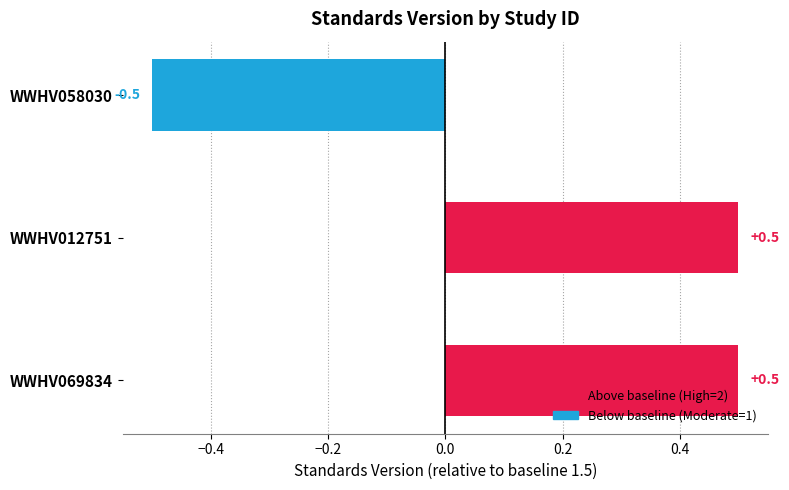

Is it true that the value at WWHV012751 is 0.5?

True